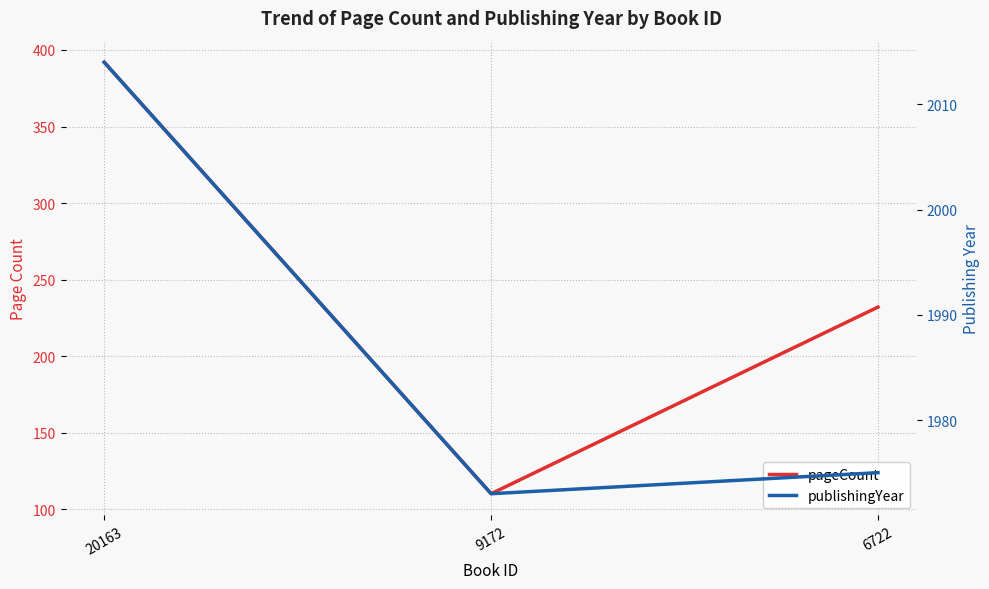

The pageCount series shows 110 at 9172. True or false?

True